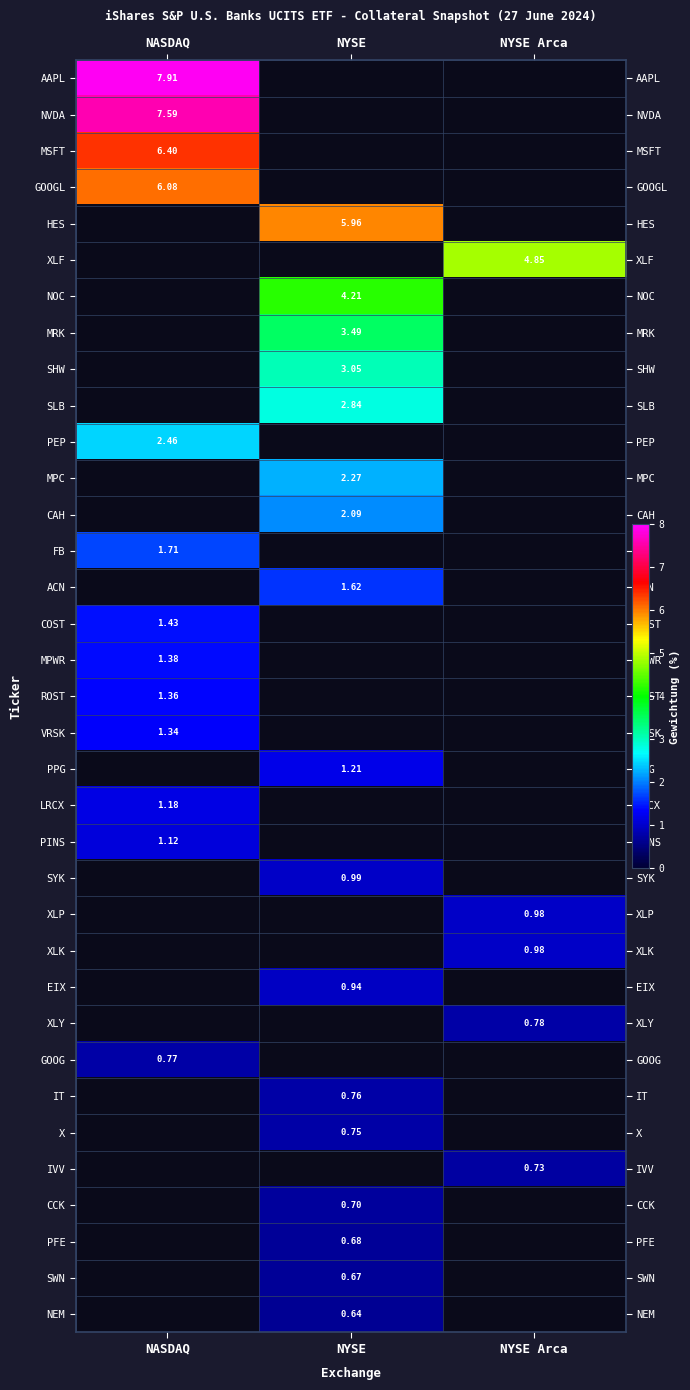

Which has a higher value, NYSE Arca or NYSE?

NYSE